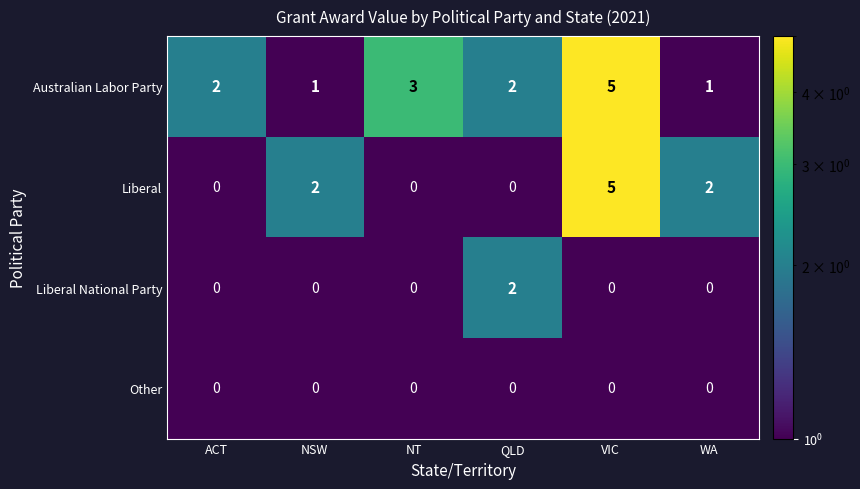

What is the difference between the maximum and second lowest values in the Australian Labor Party series?

4